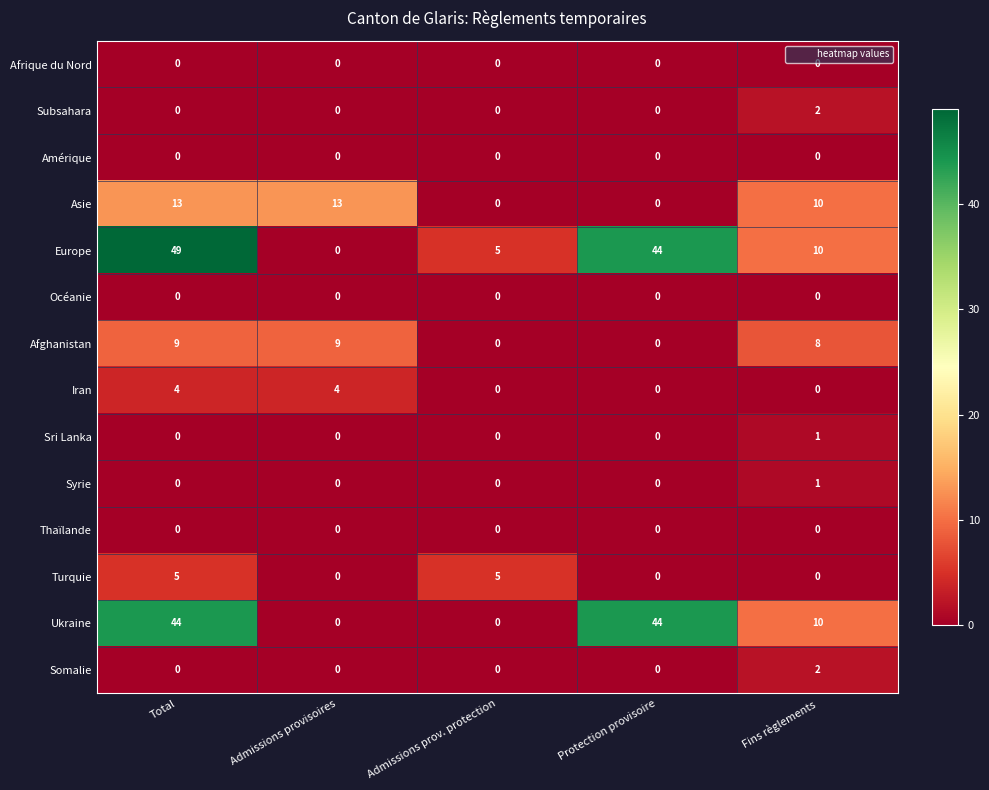

At which category is the sum across all series the highest?

Total